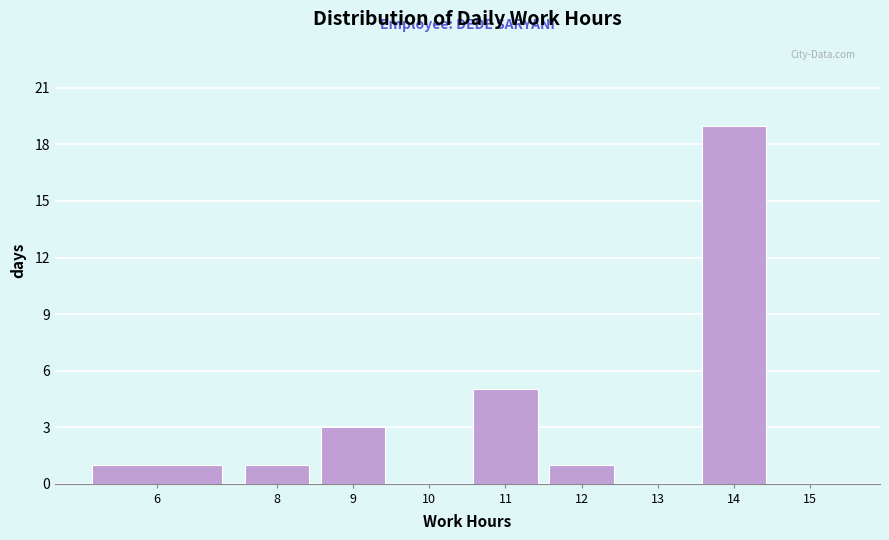

Reading left to right, extract all data points from this chart.

6=1	8=1	9=3	10=0	11=5	12=1	13=0	14=19	15=0